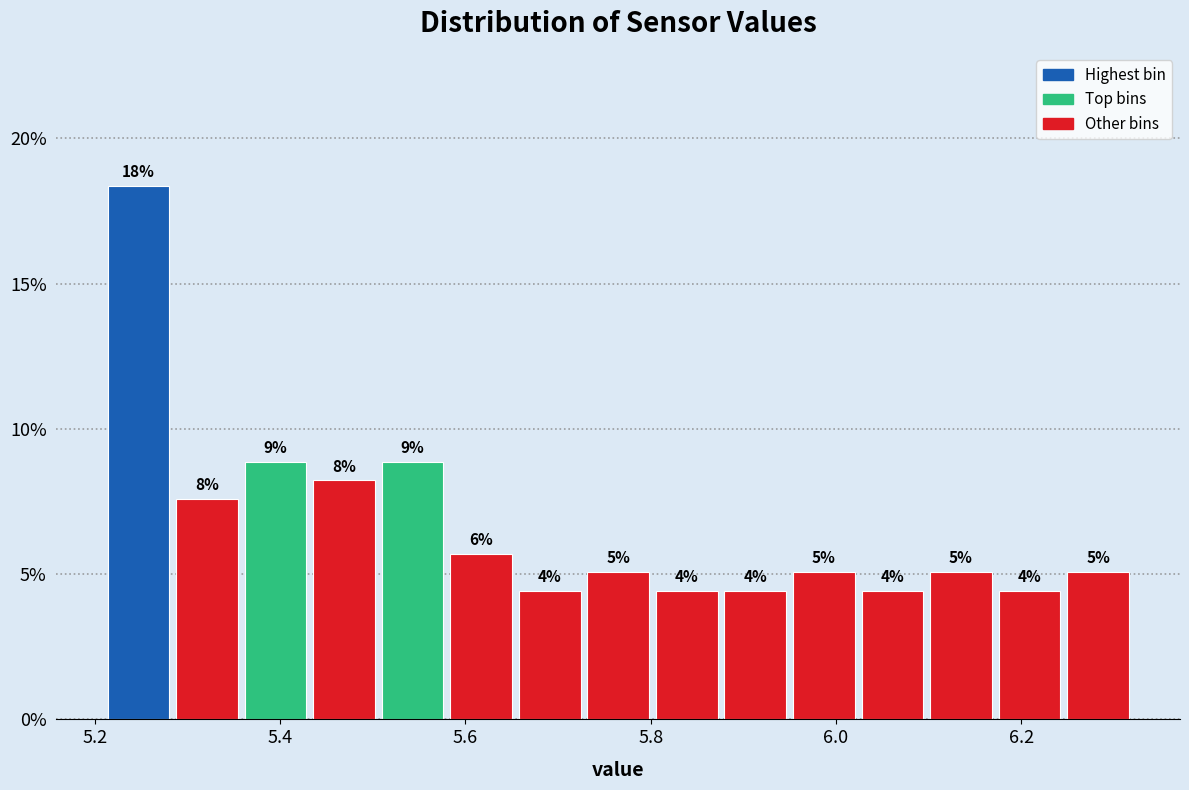

Read against the x-axis, roughly where is the centre of the tallest bar?

5.24